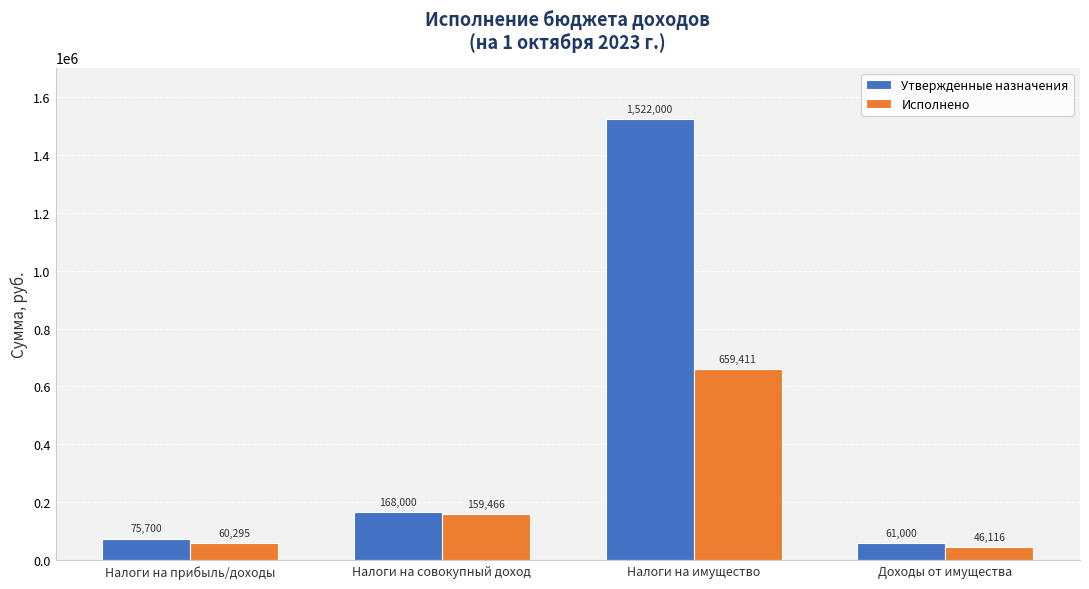

Where does the Исполнено series first go above 159465?

Налоги на совокупный доход